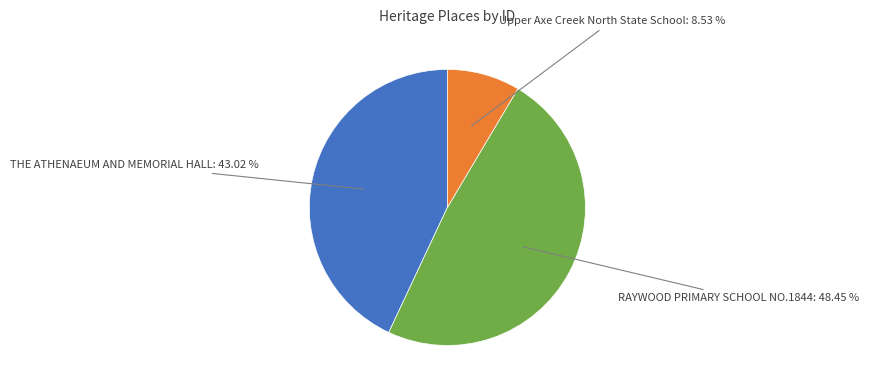

Does any single category account for the majority?

No